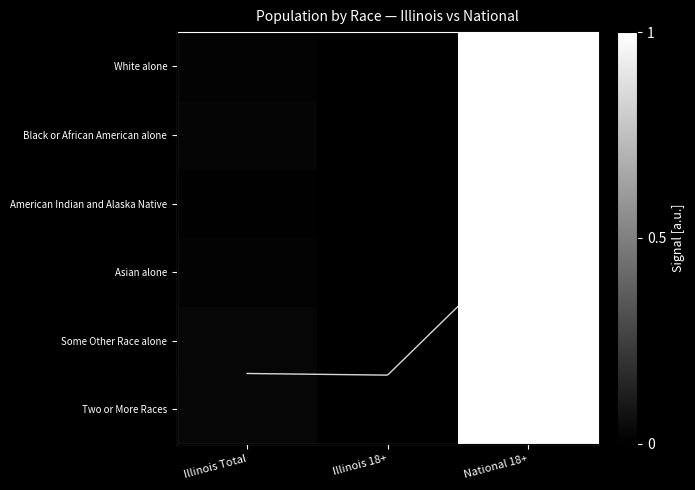

How many categories are shown in the chart?

3